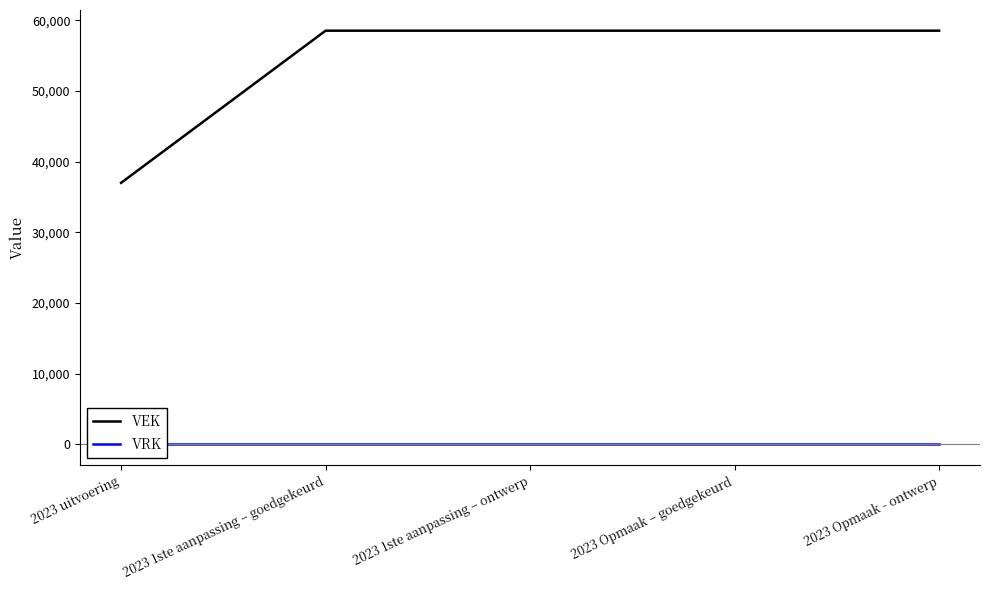

Does the chart display data point markers on the line(s)?

No